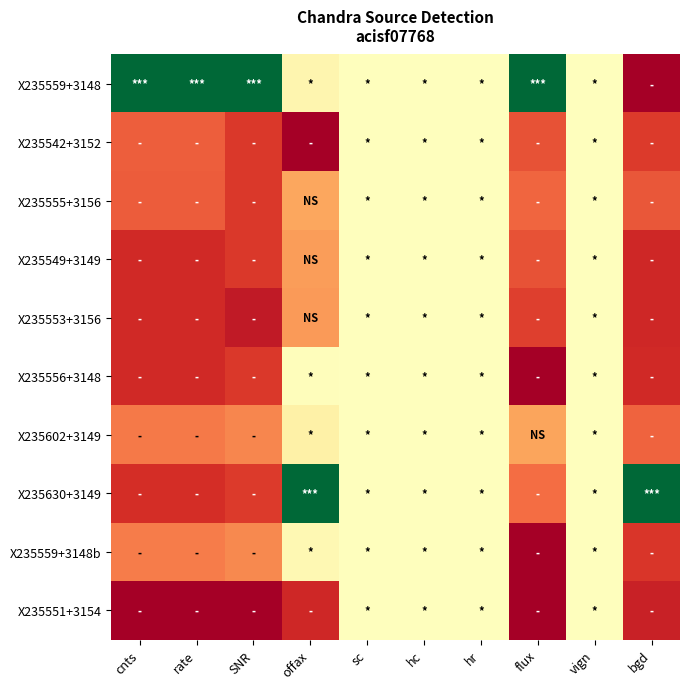

What is the difference between the highest and lowest values at offax?

1.0